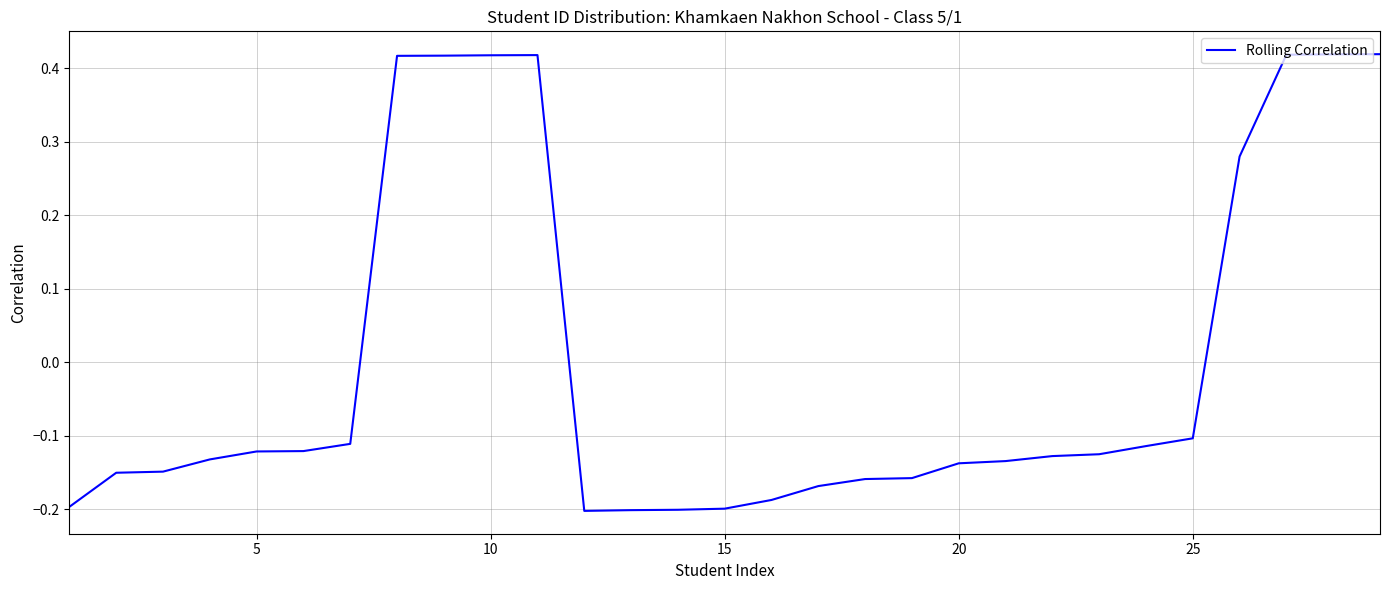

What is the difference between the maximum and minimum values?

0.6